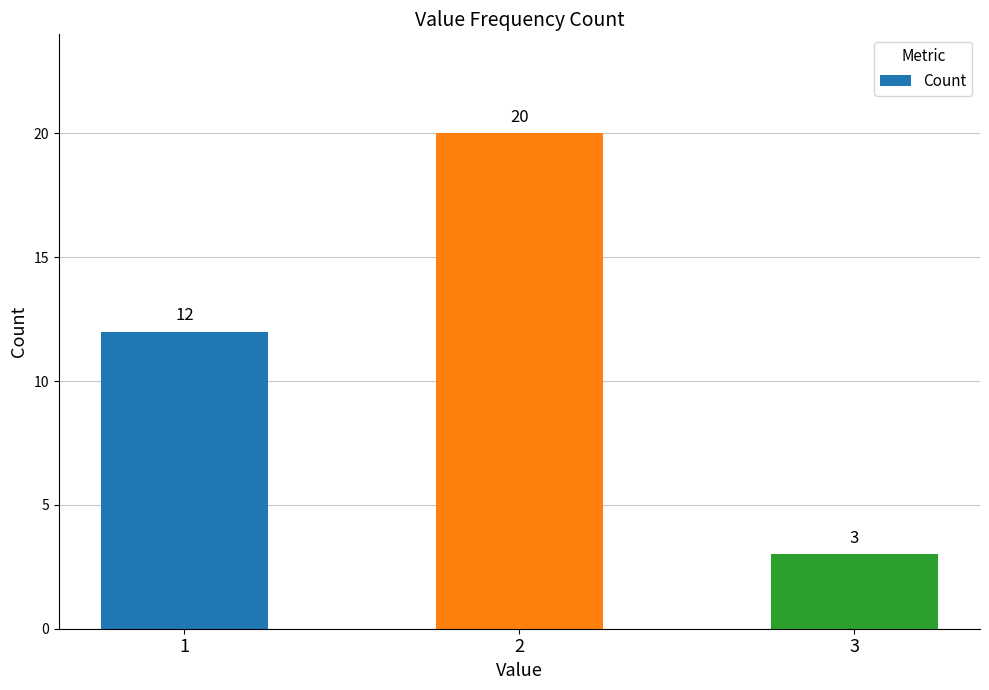

Rank the categories by value from highest to lowest.

2, 1, 3